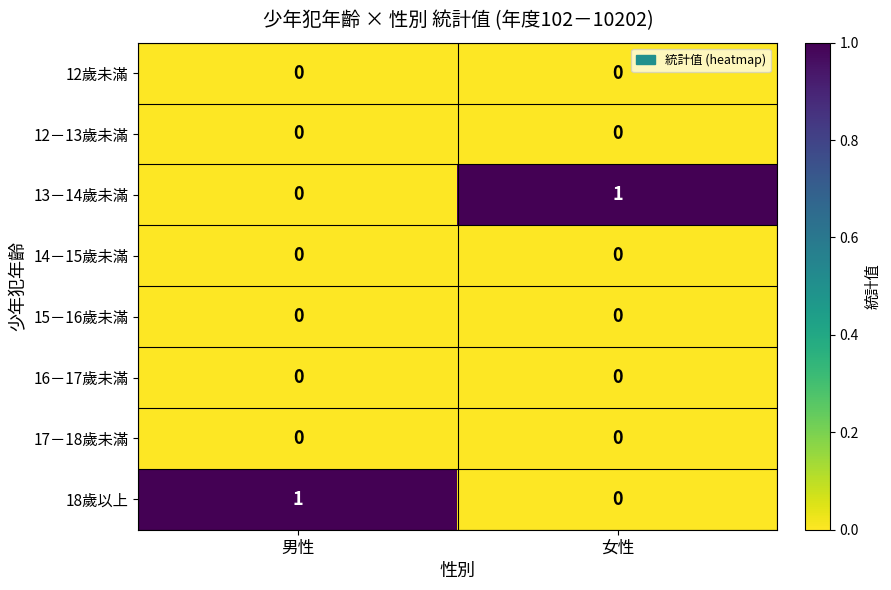

Is it true that 16－17歲未滿 equals 0 at 男性?

True